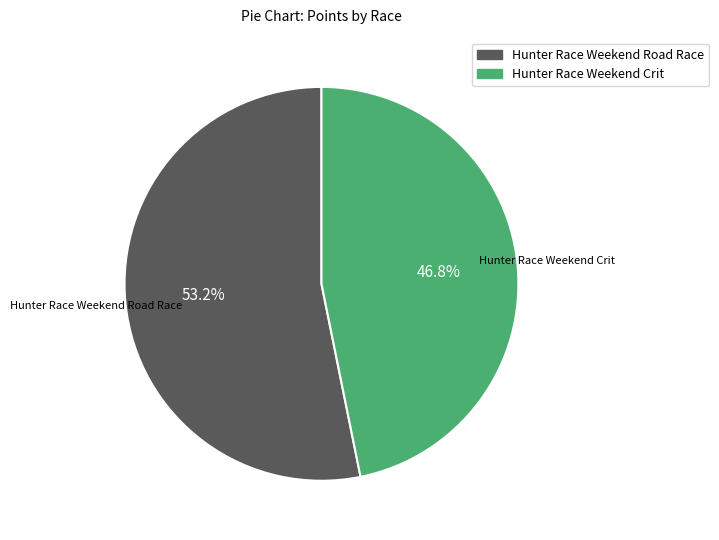

Which category has the smallest portion of the pie?

Hunter Race Weekend Crit